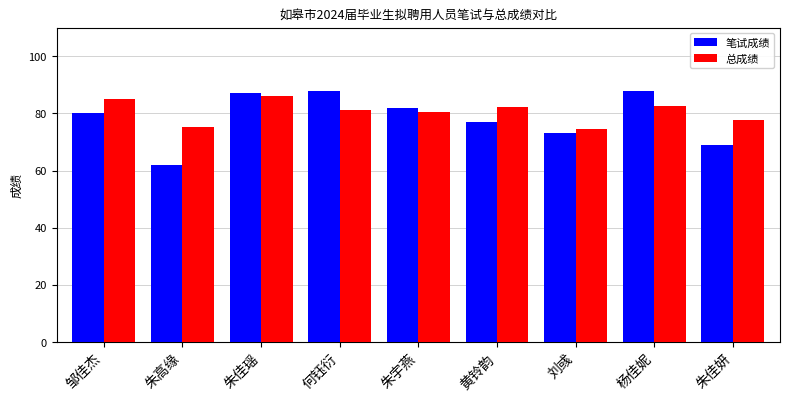

How many bars are there in each group?

2